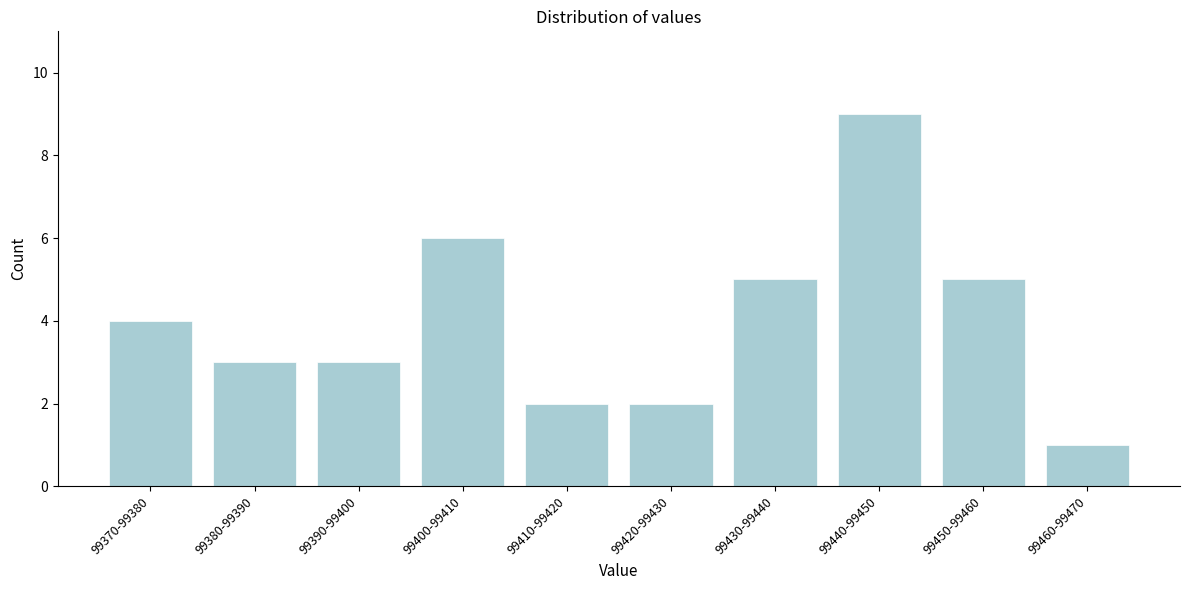

Reading right to left, extract all data points from this chart.

1	5	9	5	2	2	6	3	3	4